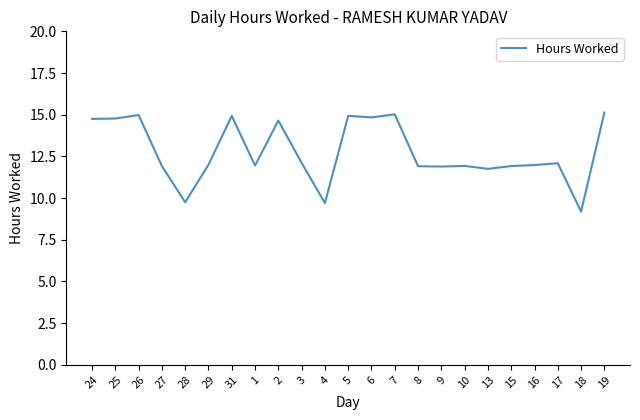

What is the greatest value displayed?

15.1